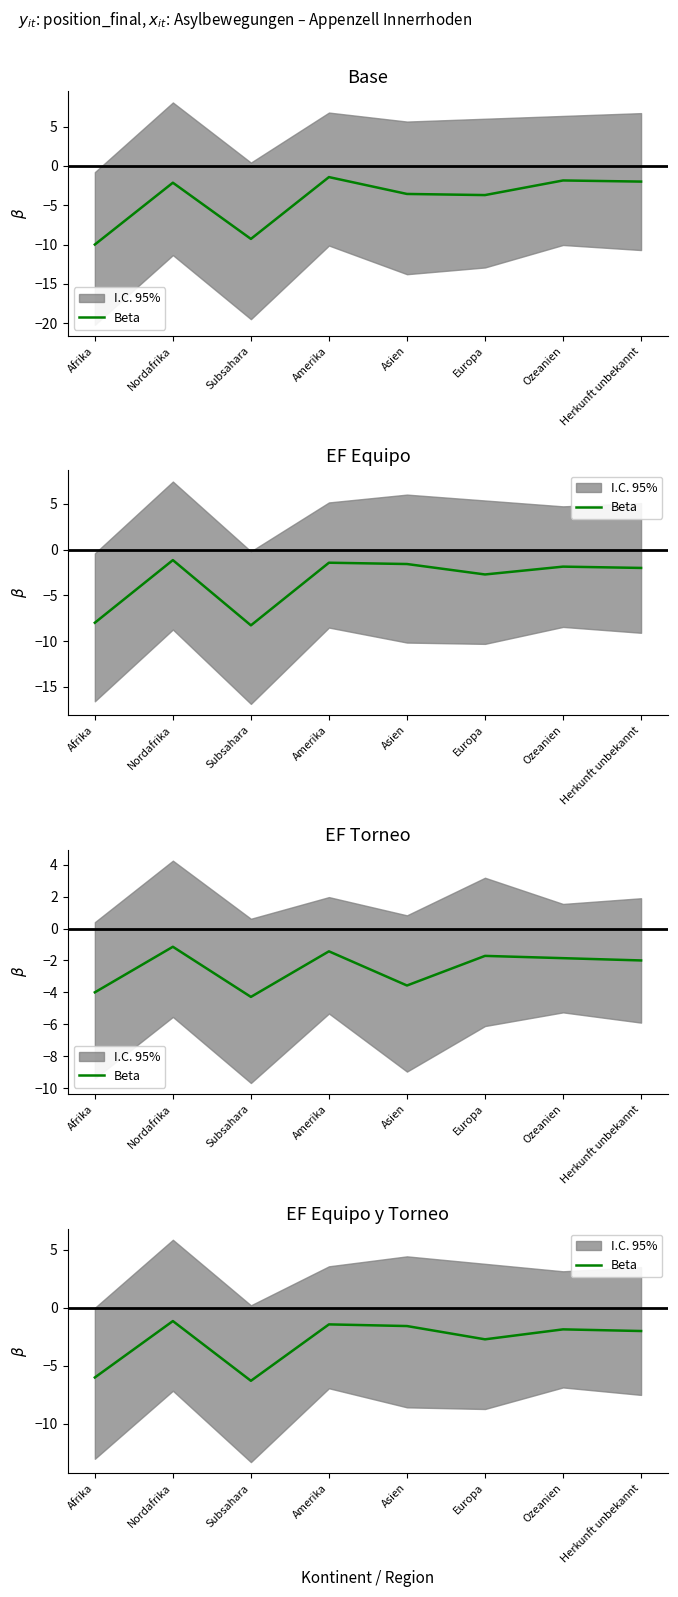

What is the change in value from Europa to Herkunft unbekannt?

+0.7